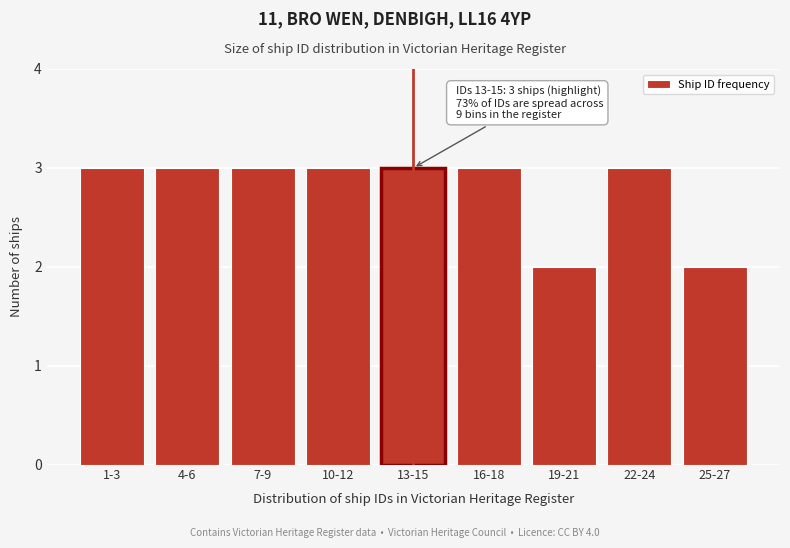

Reading left to right, list all the values displayed in this chart.

1-3=3	4-6=3	7-9=3	10-12=3	13-15=3	16-18=3	19-21=2	22-24=3	25-27=2